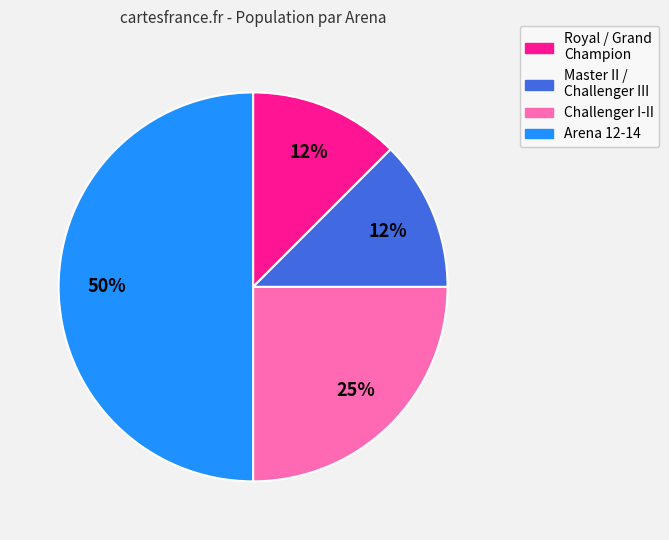

To the nearest percent, what is the average slice percentage?

25%